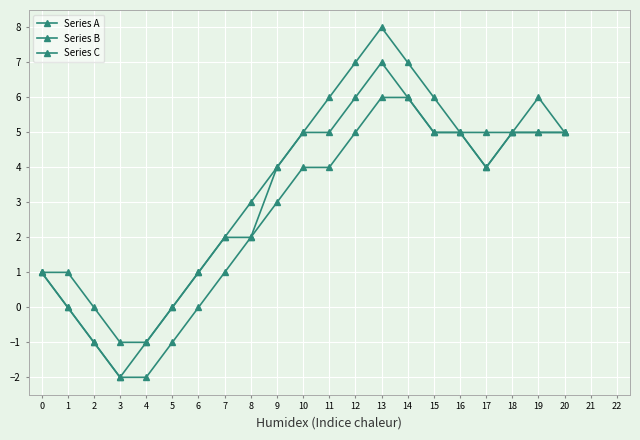

How many lines are shown in the chart?

3